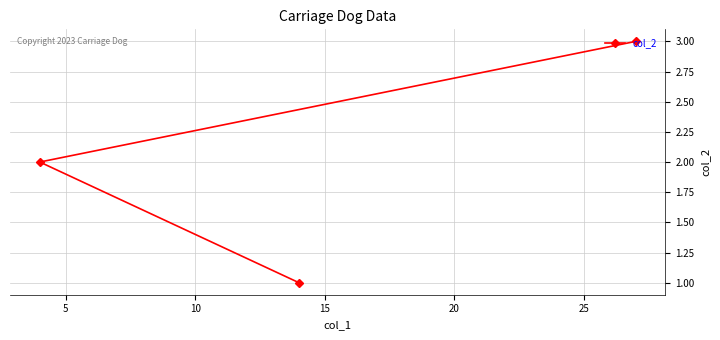

How many lines are shown in the chart?

1